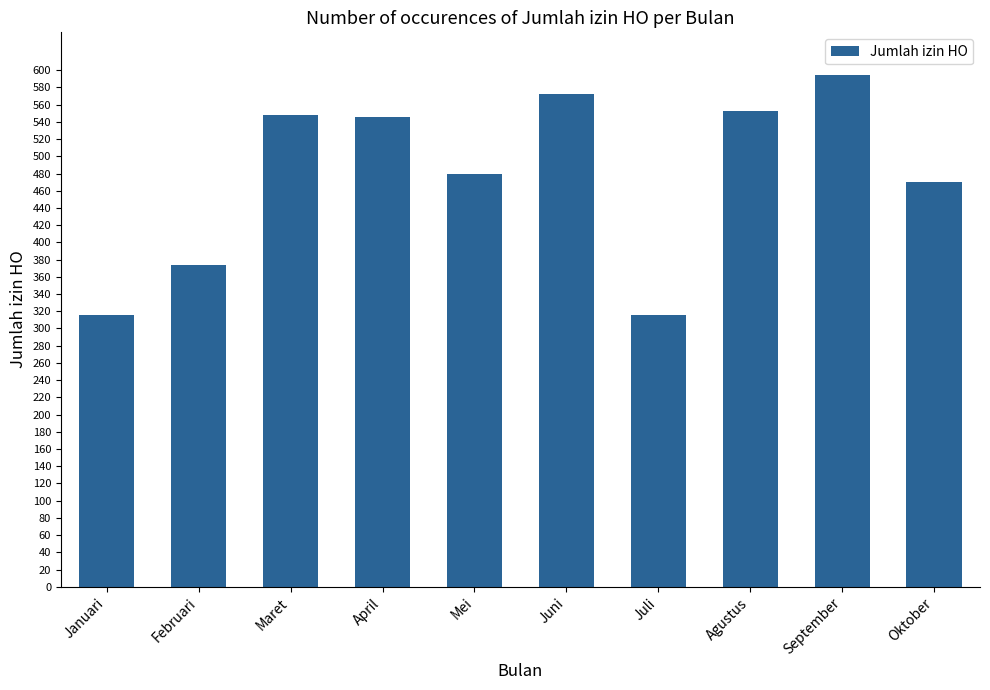

The chart shows a value of 548 at Maret. True or false?

True